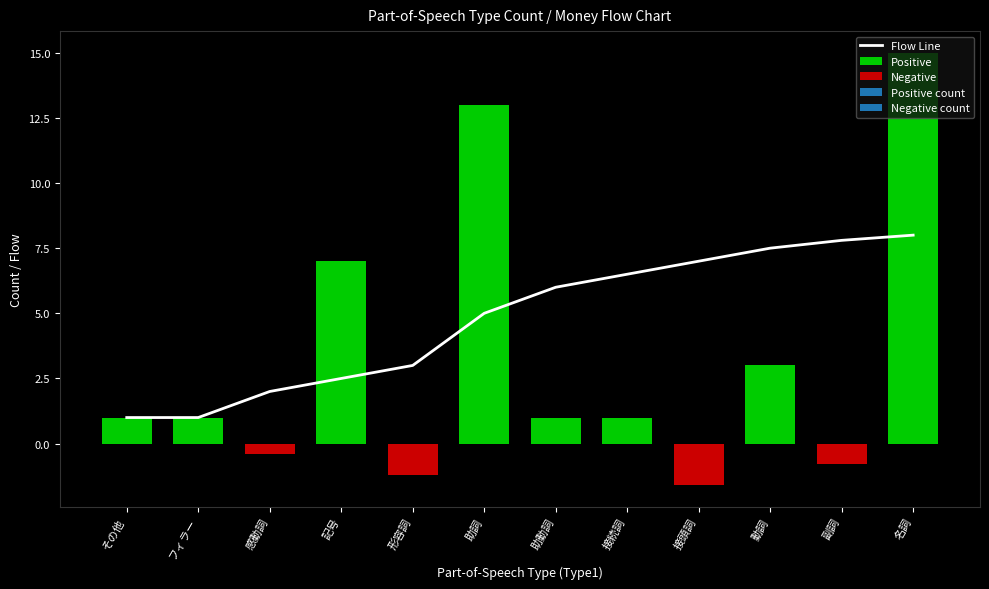

What is the change in value from 接続詞 to 動詞?

+1.0